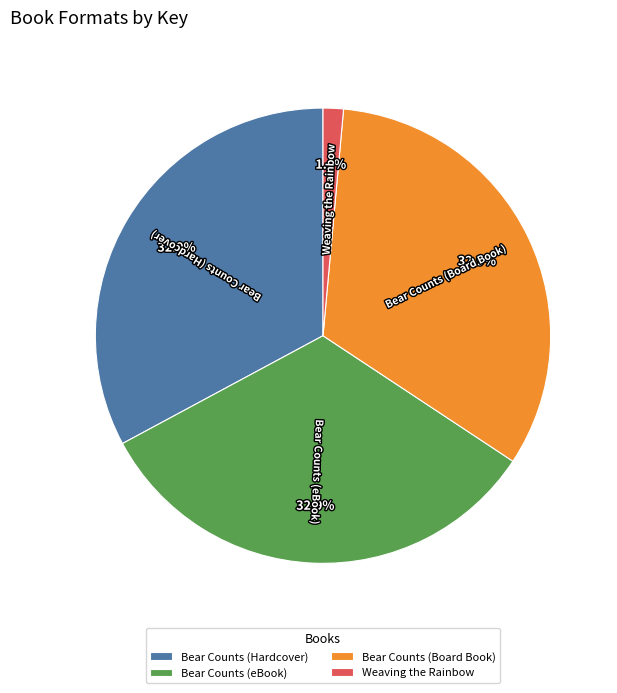

What is the smallest slice in the pie chart?

Weaving the Rainbow